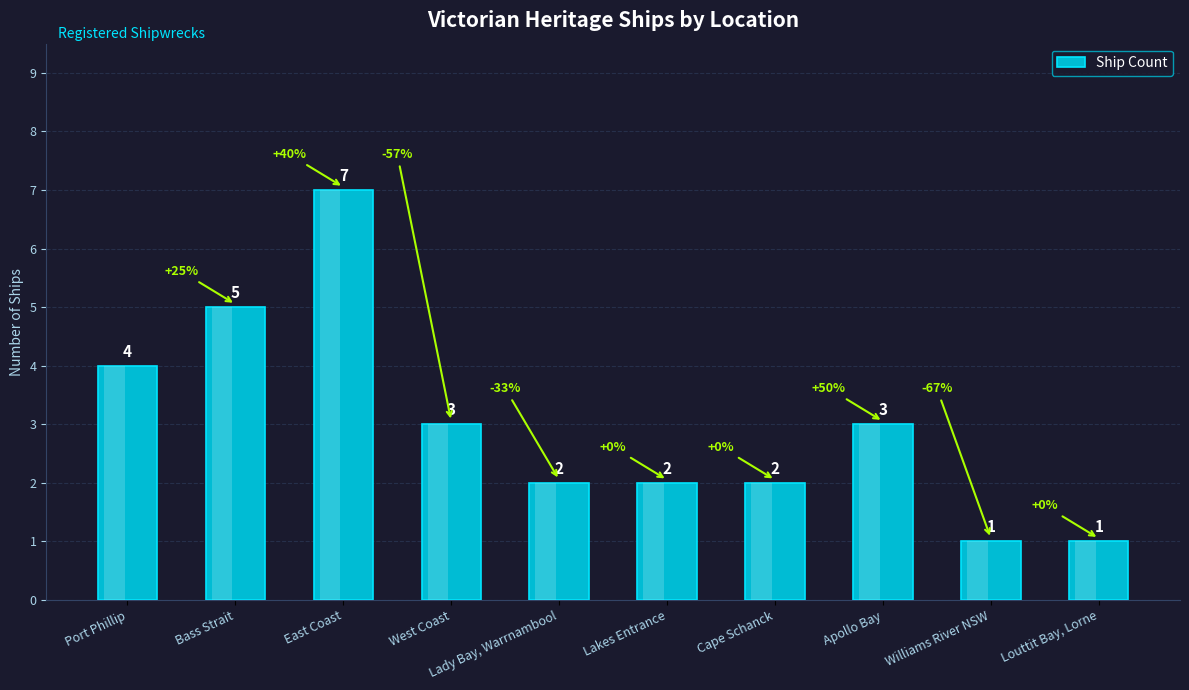

Count the values in the range 2 to 4.

6